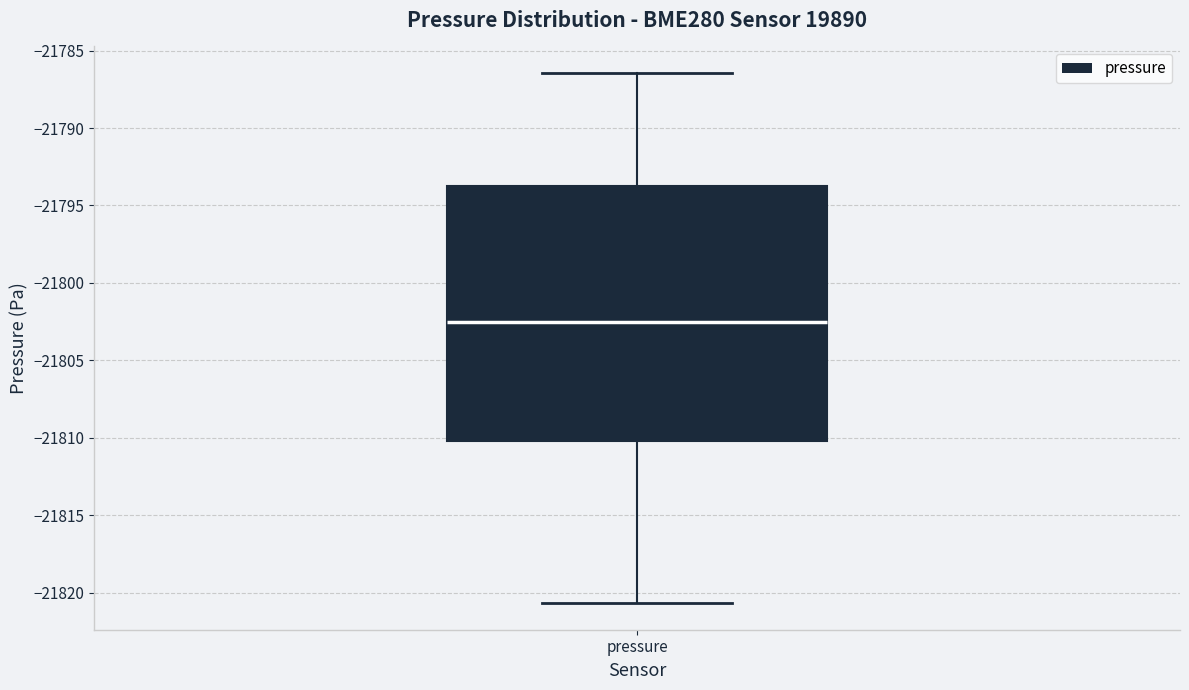

Where does the lower whisker of the box for pressure end on the y-axis? The values are not printed on the chart, so give them approximately, as read against the axis.

-21820.5